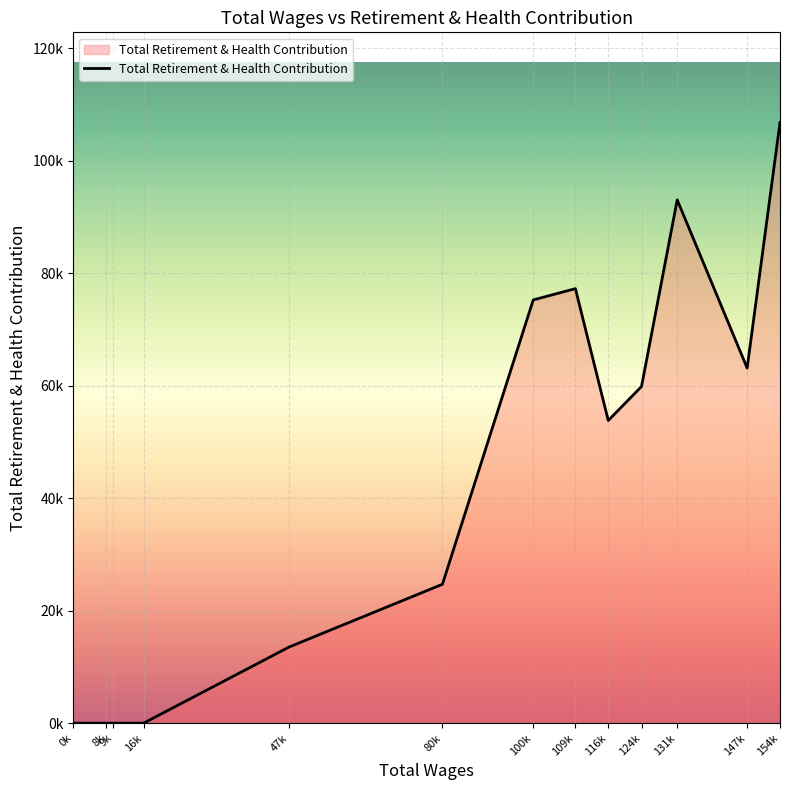

What is the change in value from 124k to 147k?

+3283